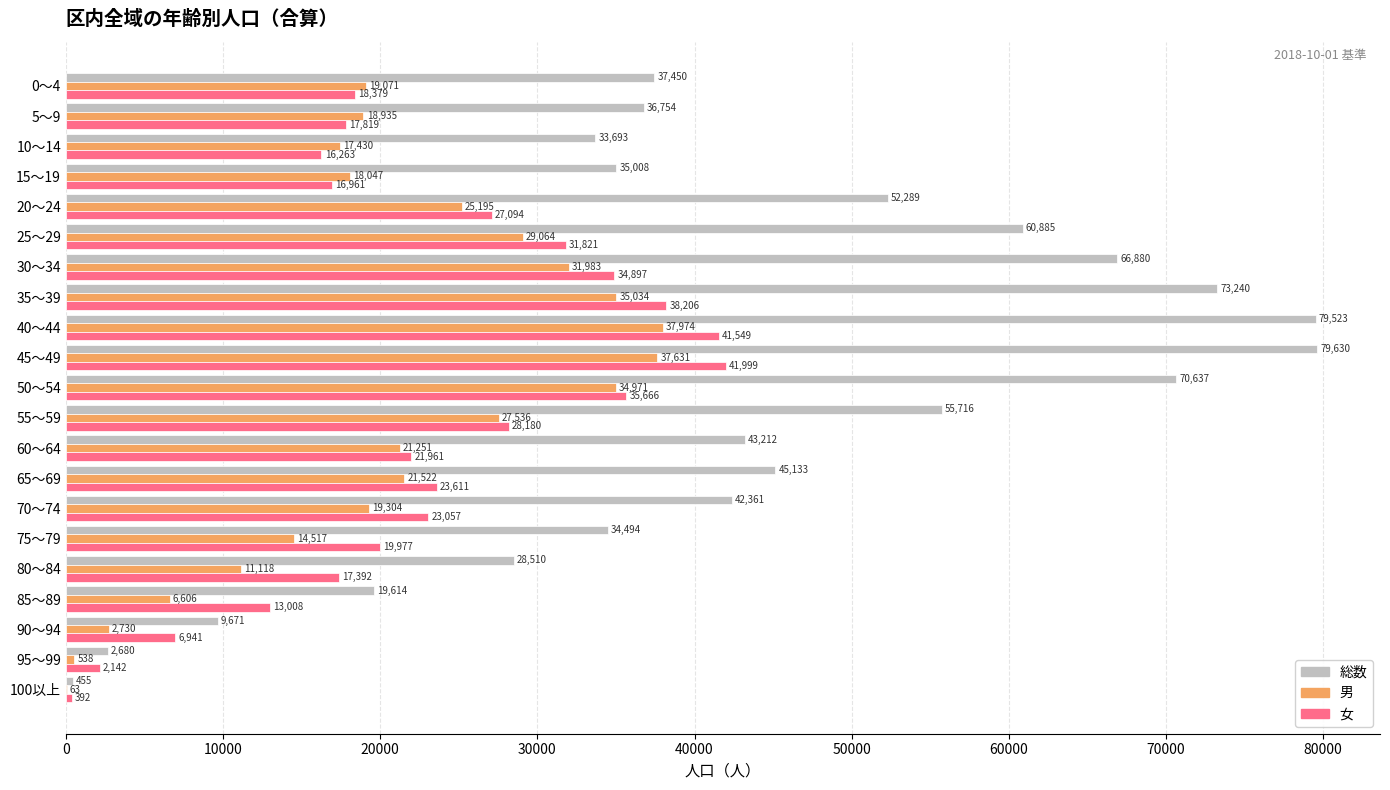

Which category has the highest value in the 総数 series?

45～49